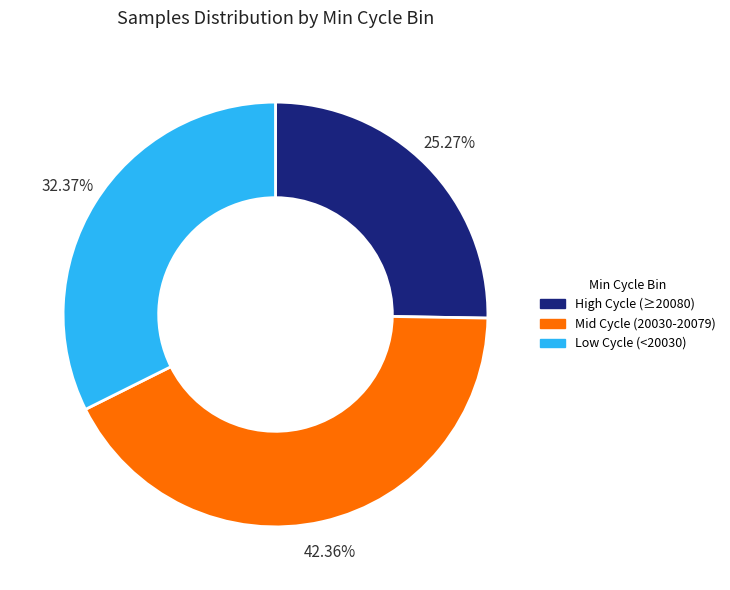

Does any single category account for the majority?

No